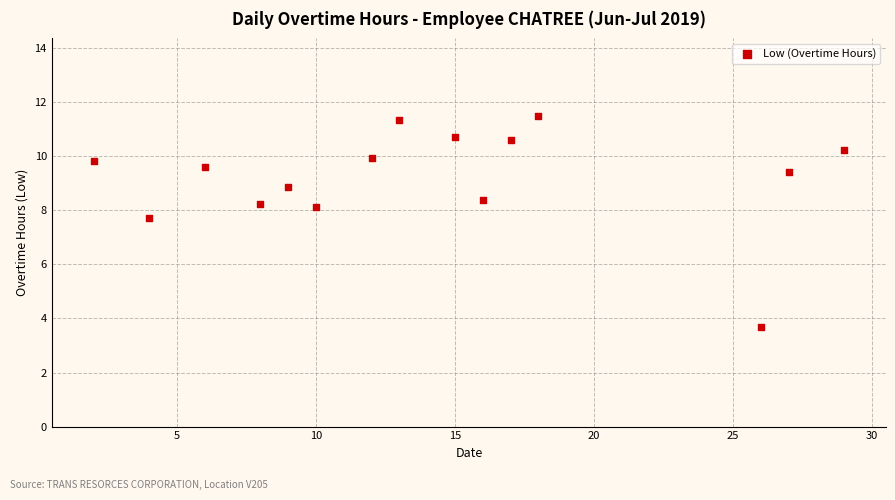

What Y value in the scatter plot is closest to 7?

7.7